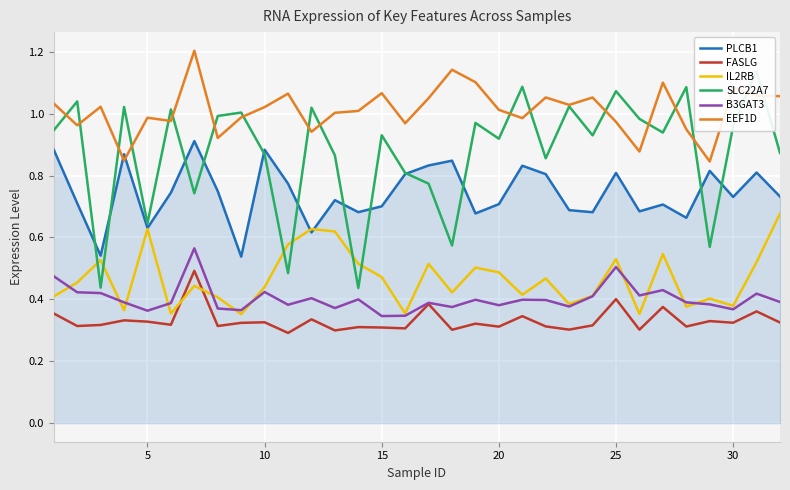

What is the difference between the maximum and second lowest values in the FASLG series?

0.2